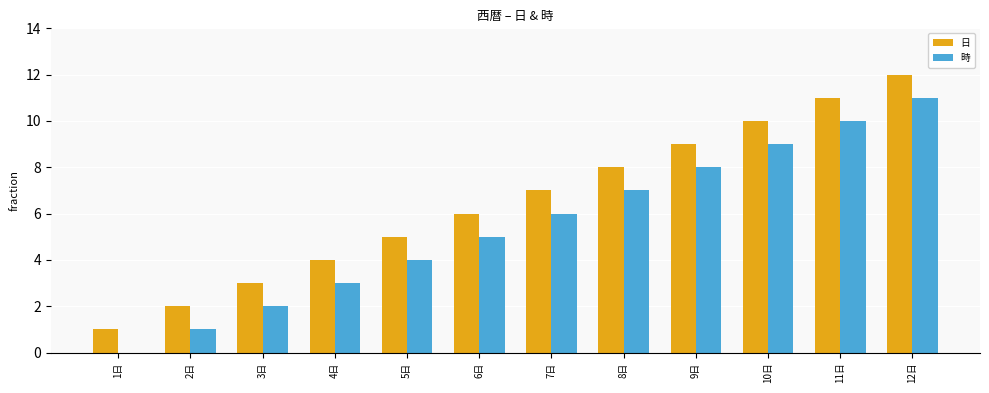

Which category has the highest value across all series?

12日